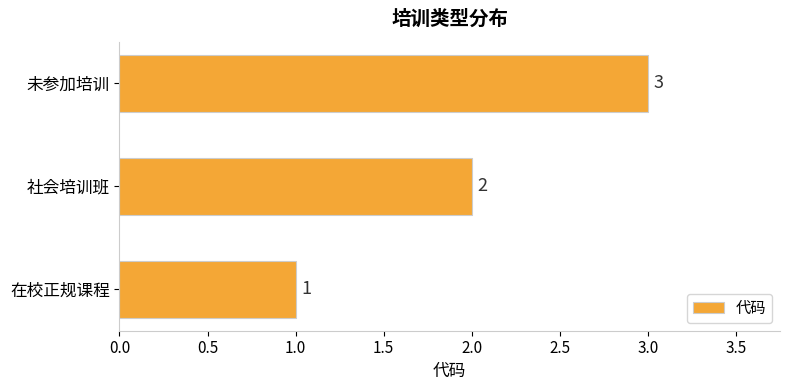

What is the maximum value shown in the chart?

3